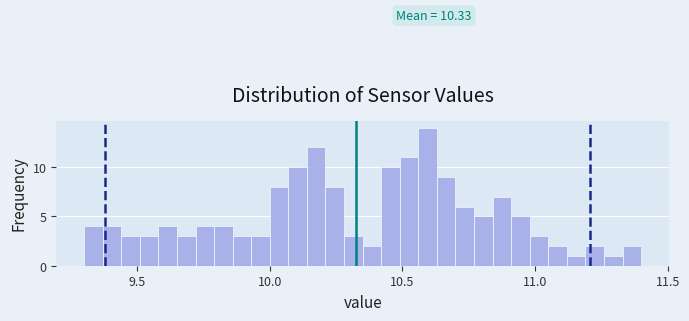

Around what value on the x-axis is the tallest bar? Give the approximate position of its centre, as read against the axis.

10.60